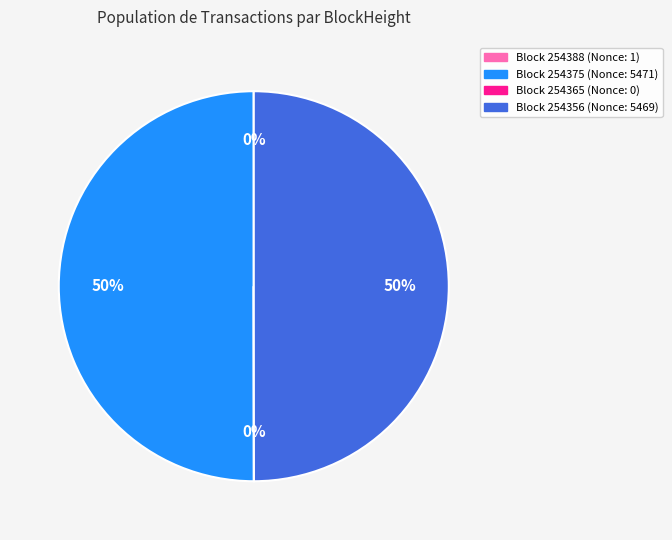

To the nearest percent, what is the average slice percentage?

25%